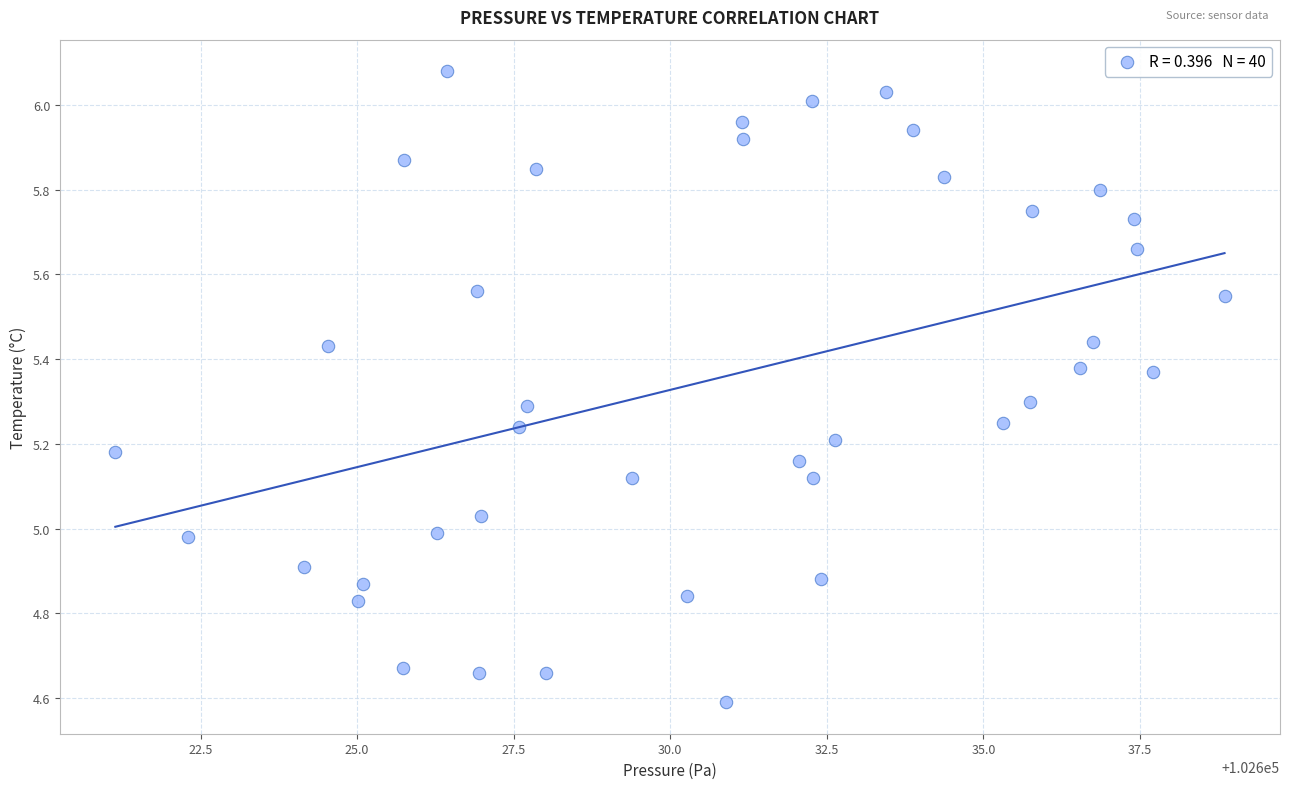

What is the range of Y values (max minus min)?

1.5